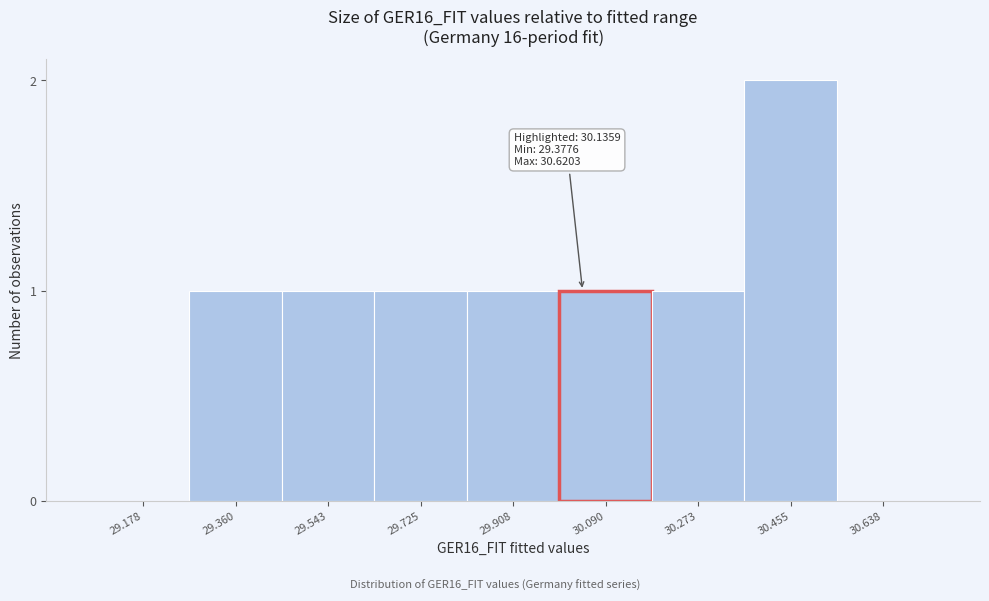

Reading left to right, extract all data points from this chart.

29.178=0	29.360=1	29.543=1	29.725=1	29.908=1	30.090=1	30.273=1	30.455=2	30.638=0